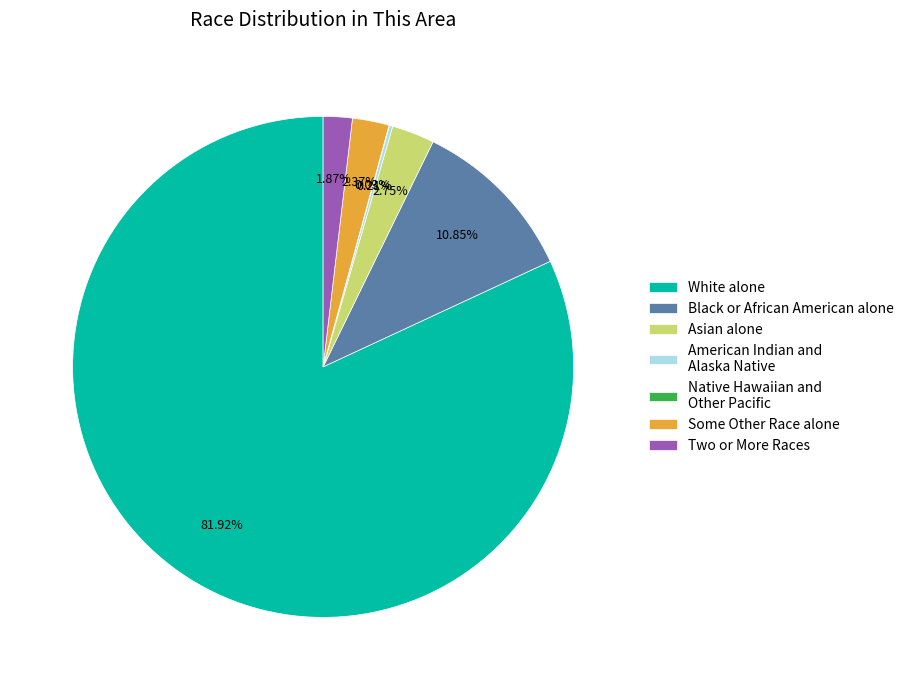

What is the majority slice?

White alone